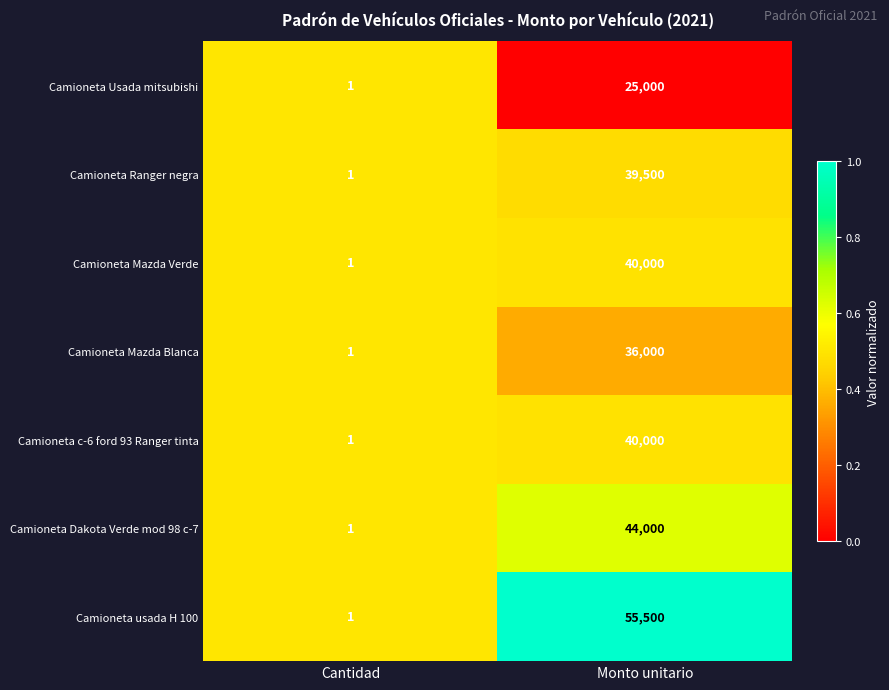

The value of Camioneta Ranger negra at Cantidad is 1. True or false?

True